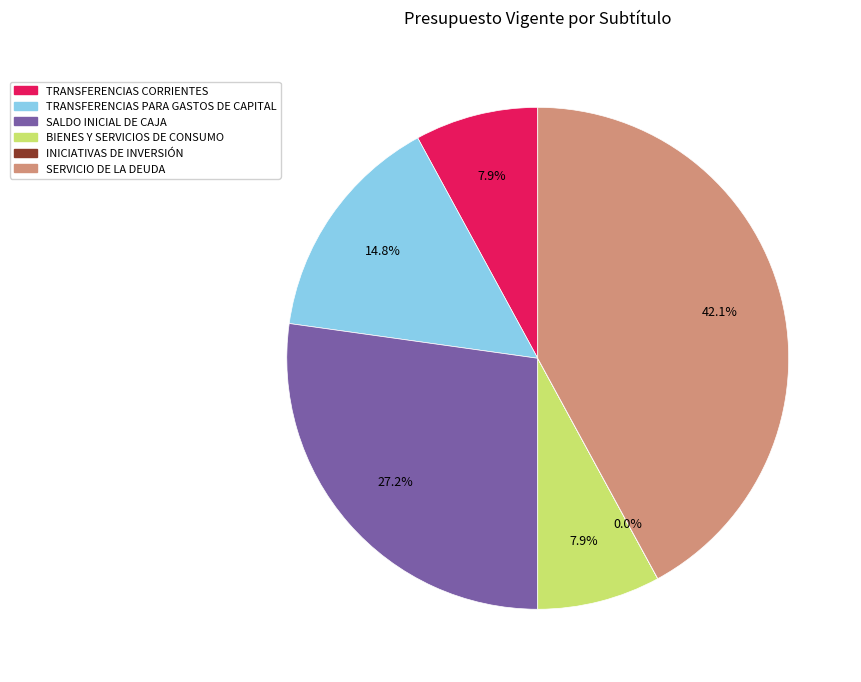

What is the largest slice in the pie chart?

SERVICIO DE LA DEUDA